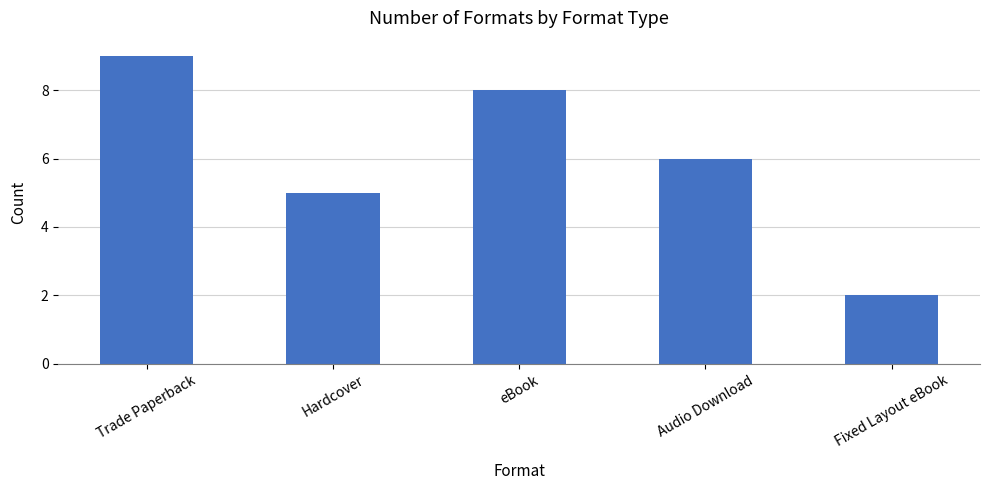

What is the smallest value displayed?

2